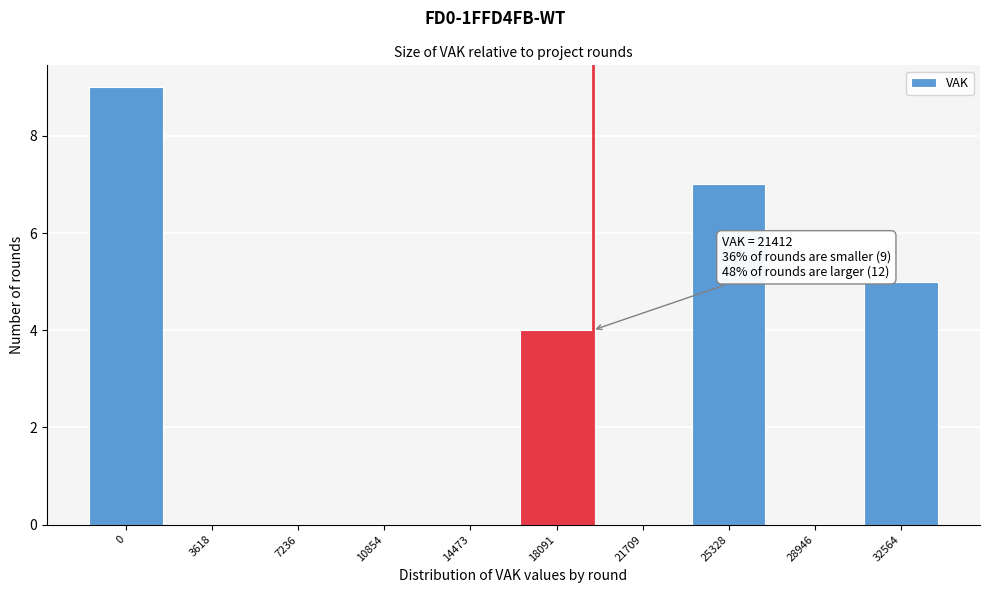

Reading left to right, list all the values displayed in this chart.

0=9	3618=0	7236=0	10854=0	14473=0	18091=4	21709=0	25328=7	28946=0	32564=5